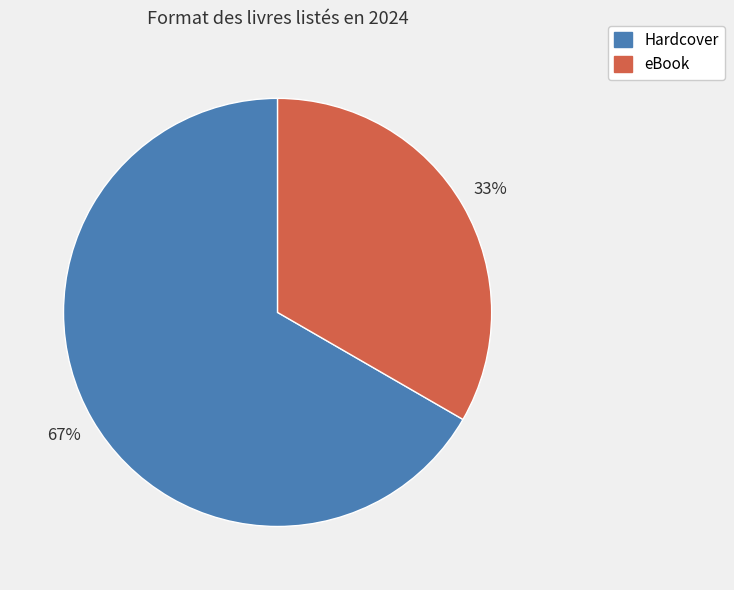

To the nearest percent, what portion does Hardcover represent?

67%